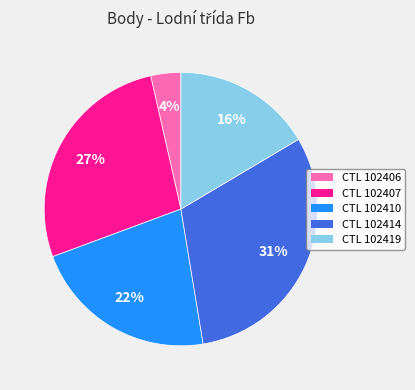

Is it true that CTL 102407 is 27% of the pie?

True